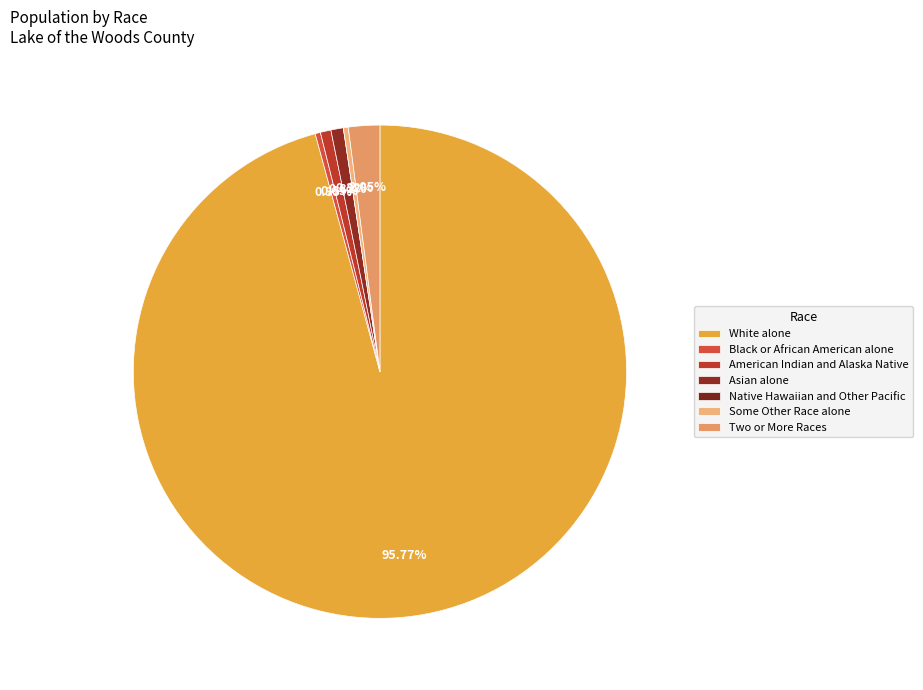

Rank the categories by value from highest to lowest.

White alone, Two or More Races, Asian alone, American Indian and Alaska Native, Black or African American alone, Some Other Race alone, Native Hawaiian and Other Pacific